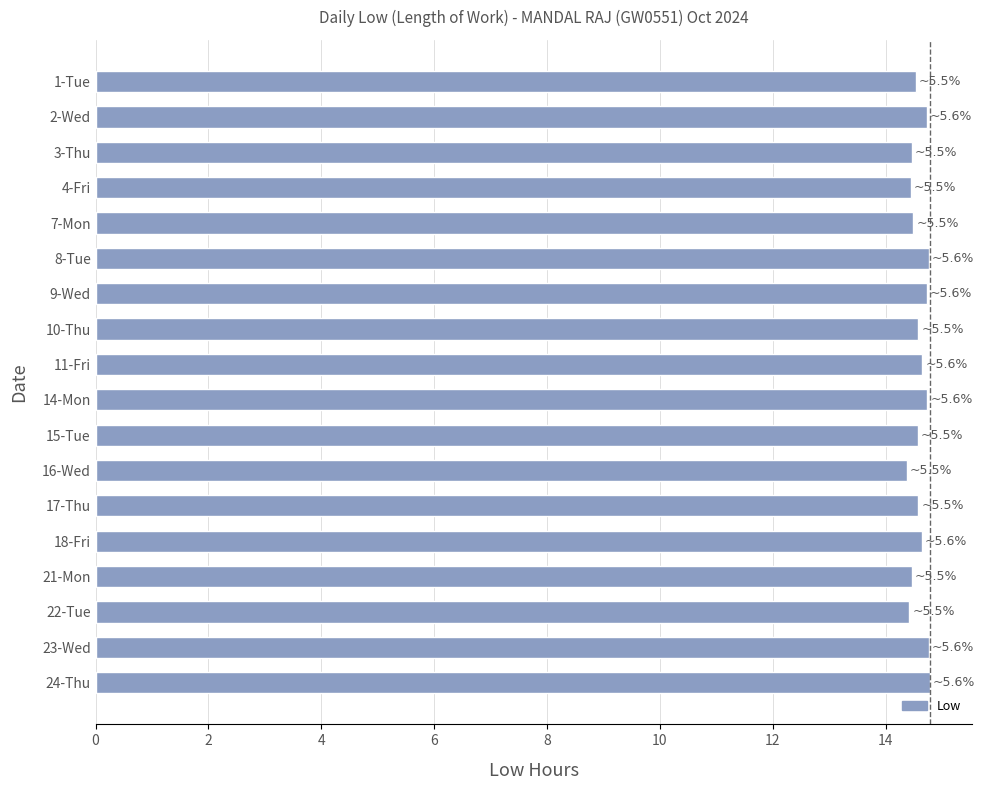

What is the label of the 17th bar from the bottom?

2-Wed